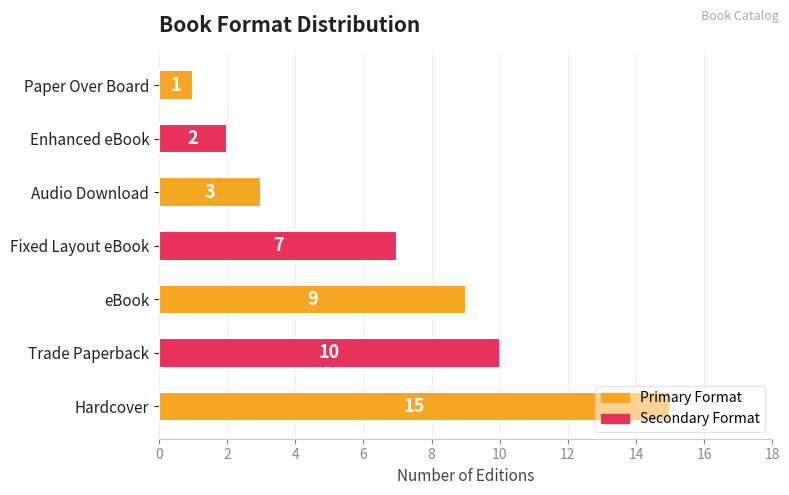

Rank the categories by value from lowest to highest.

Paper Over Board, Enhanced eBook, Audio Download, Fixed Layout eBook, eBook, Trade Paperback, Hardcover